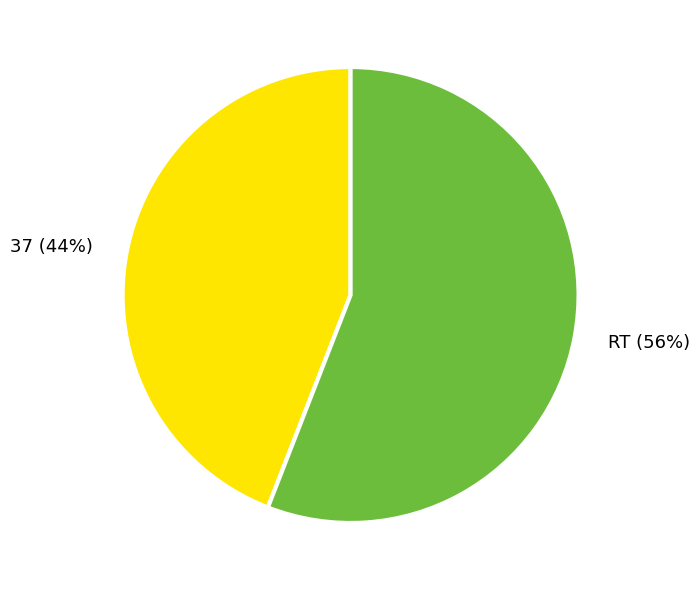

Is it true that RT is 50% of the pie?

False